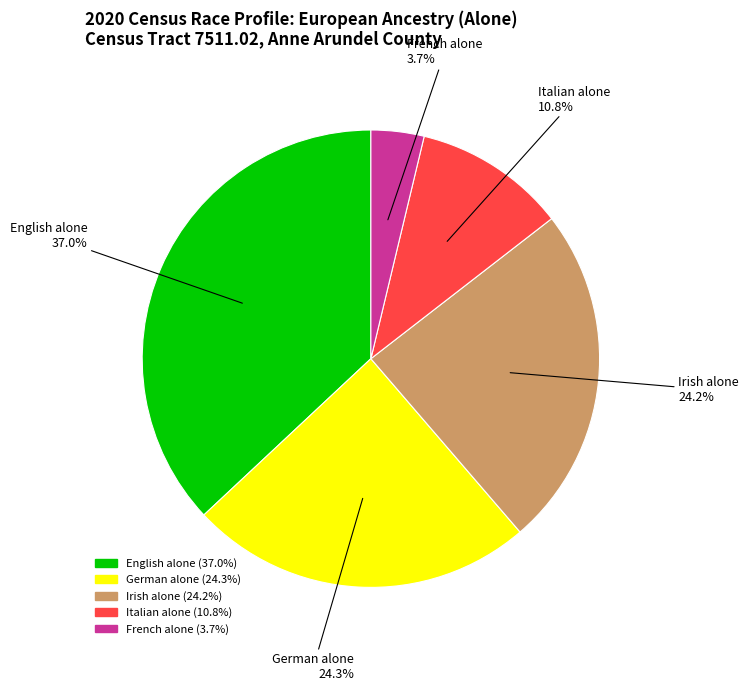

To the nearest percent, what is the average slice percentage?

20%